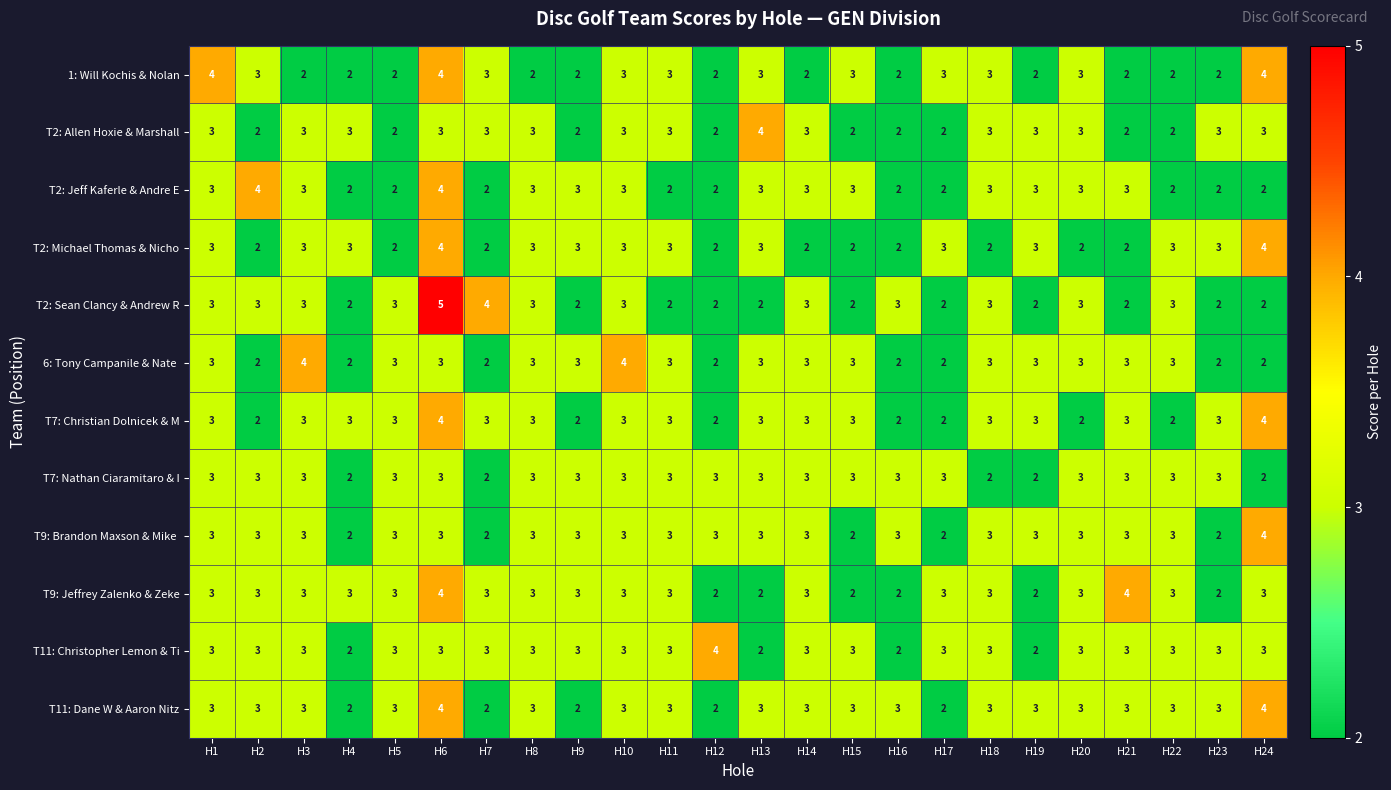

Count the T11: Dane W & Aaron Nitz values in the range 3 to 4.

19